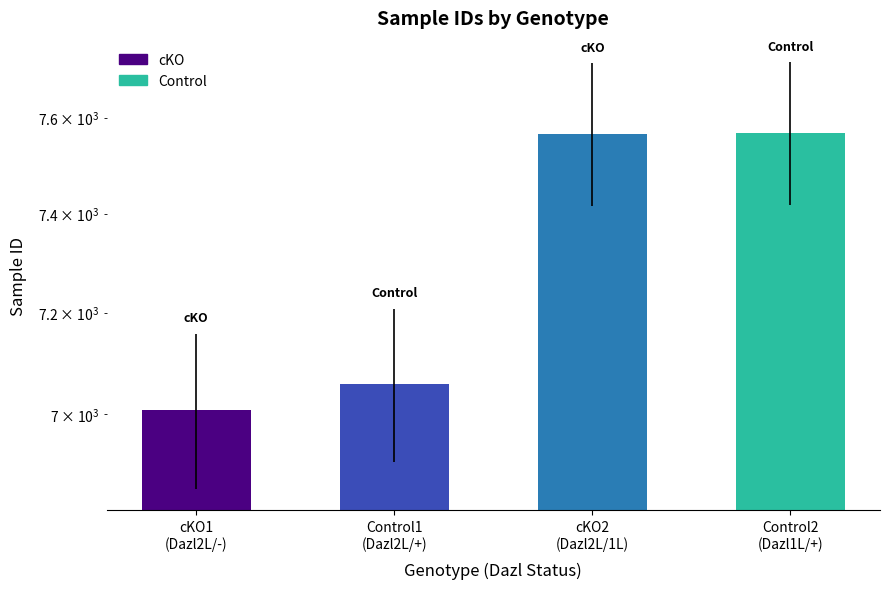

List the labels in order of value, largest first.

Control2
(Dazl1L/+), cKO2
(Dazl2L/1L), Control1
(Dazl2L/+), cKO1
(Dazl2L/-)